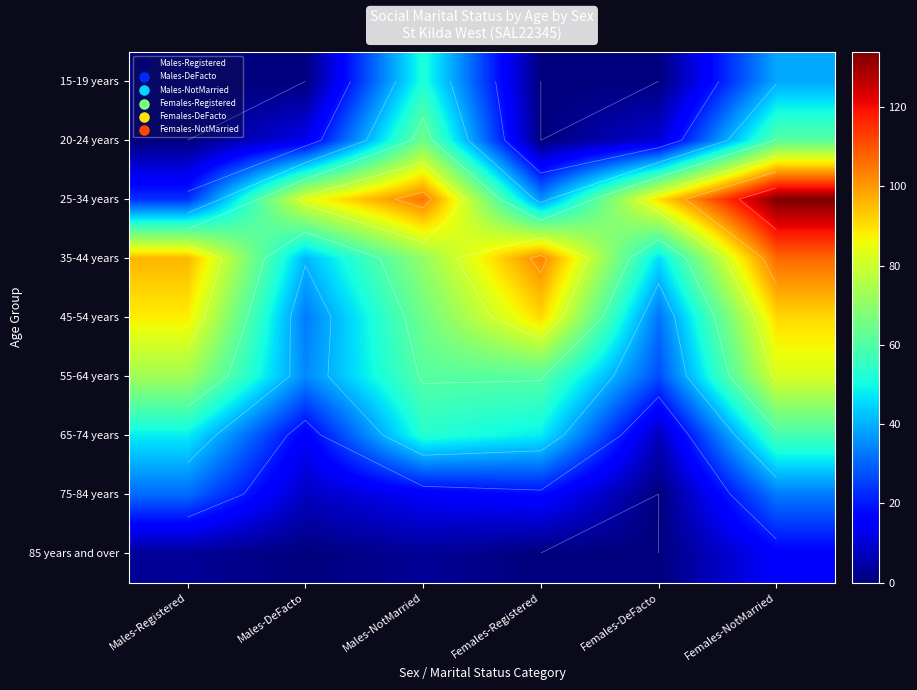

Is the value of 65-74 years at Females-Registered greater than the value of 45-54 years at Males-NotMarried?

No